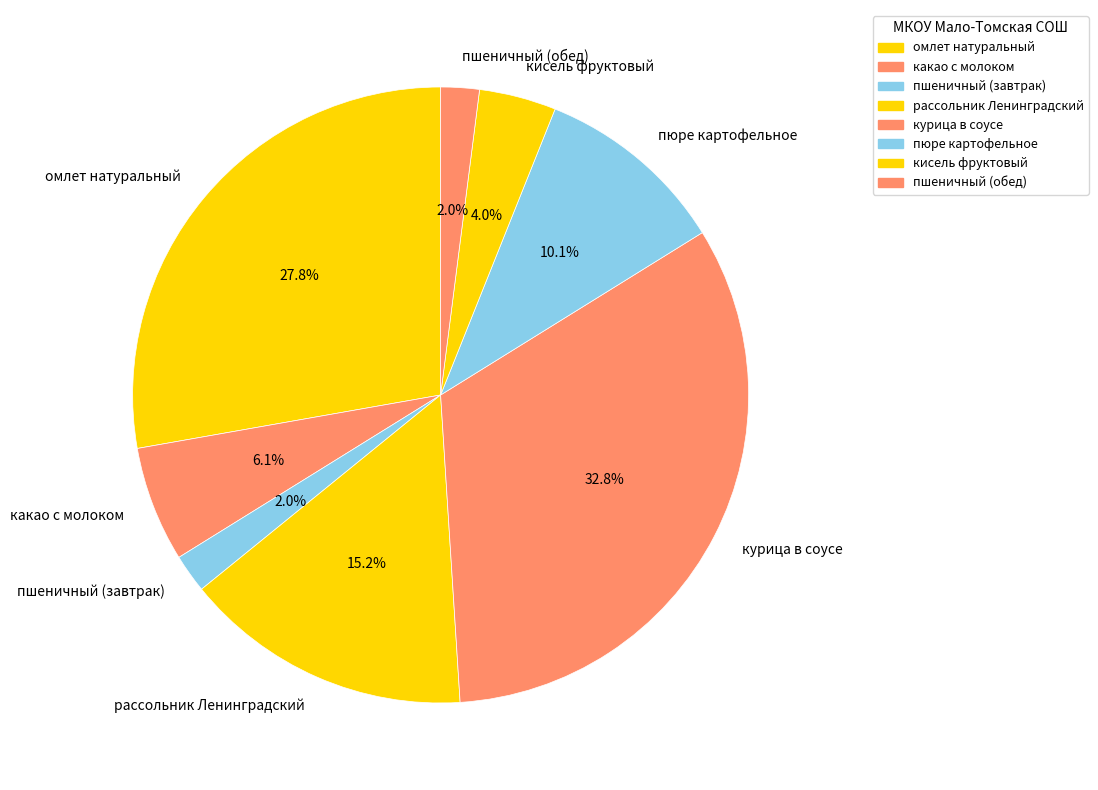

Approximately how many times larger is the value at кисель фруктовый compared to пюре картофельное?

0.4